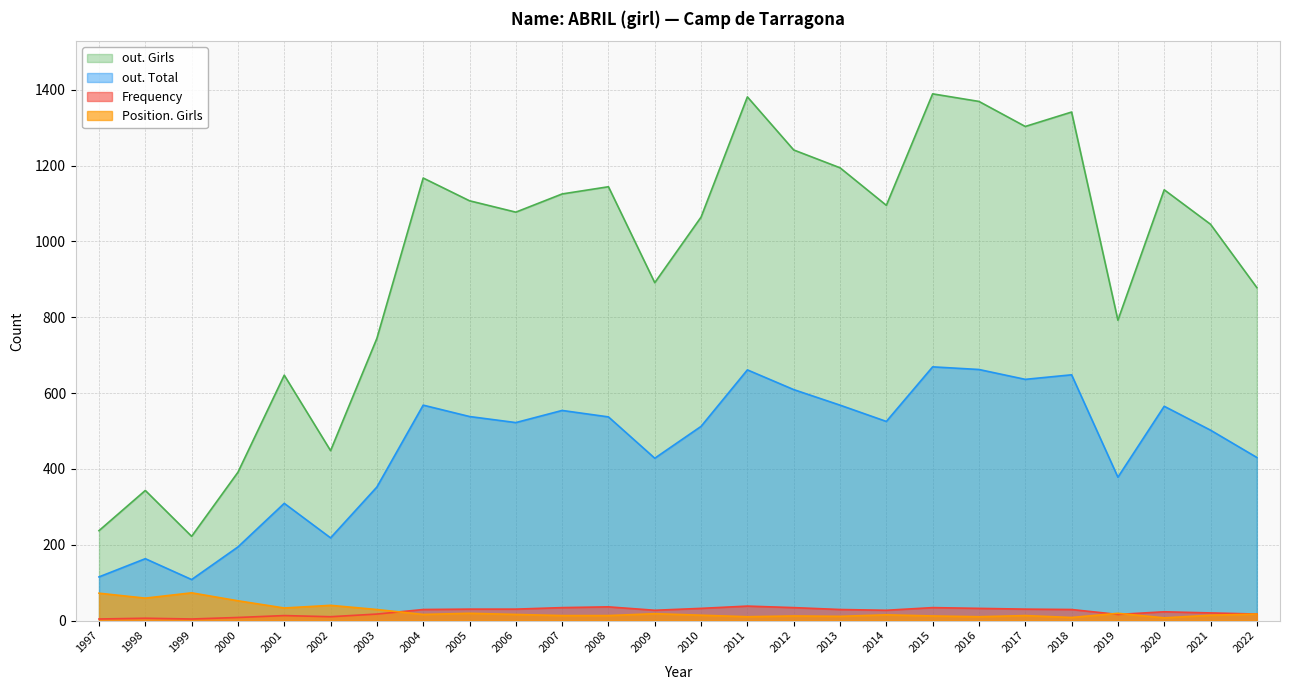

Which category has the highest value in the Position. Girls series?

1999